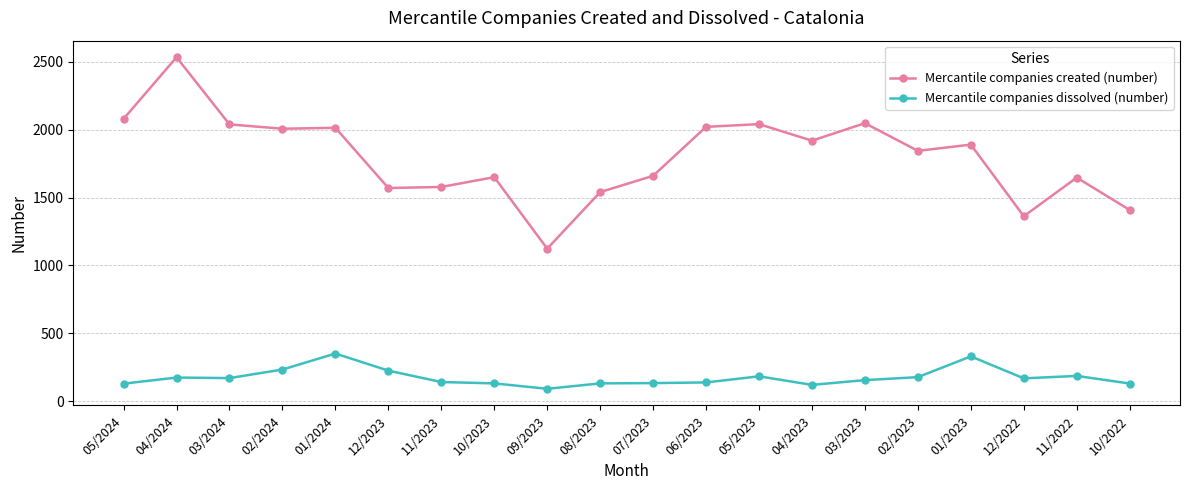

True or false: Mercantile companies dissolved (number) has more than 0 points higher than both neighbors.

True